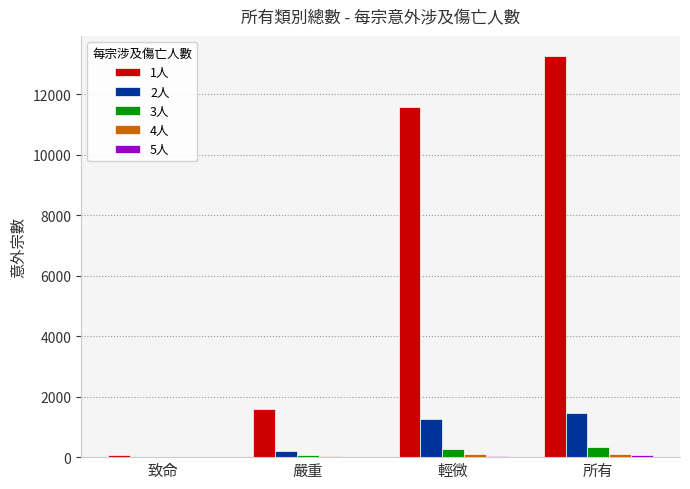

The value of 3人 at 所有 is 330. True or false?

True